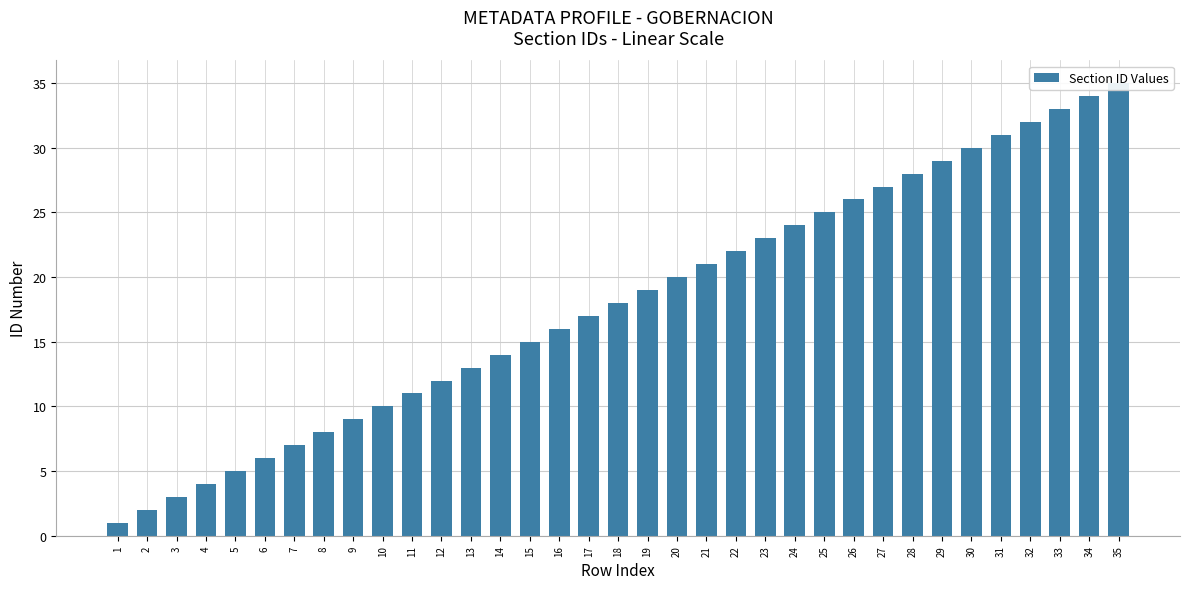

What is the change in value from 1 to 32?

+31